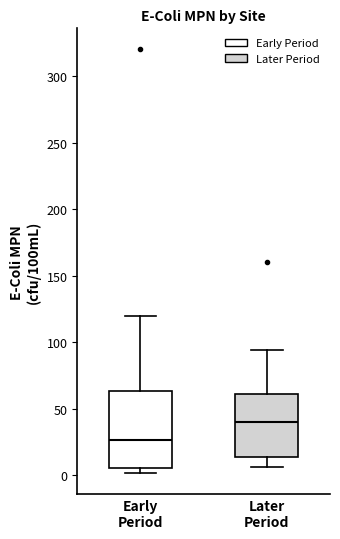

Where does the lower whisker of the box for Later Period end on the y-axis? The values are not printed on the chart, so give them approximately, as read against the axis.

5